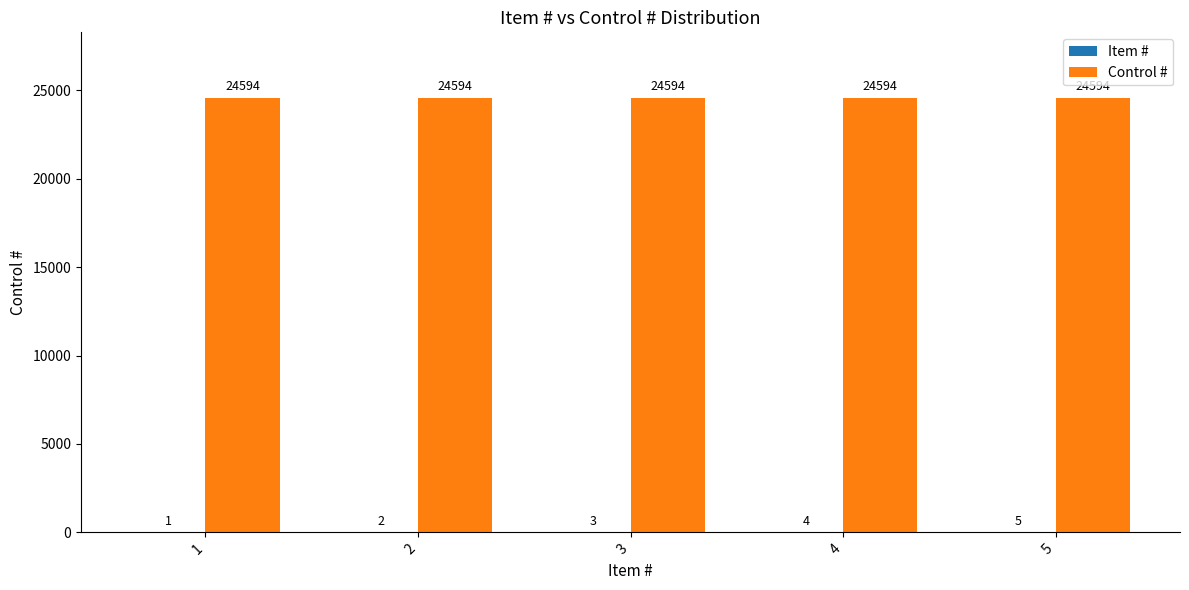

Which series has the largest total across all categories?

Control #